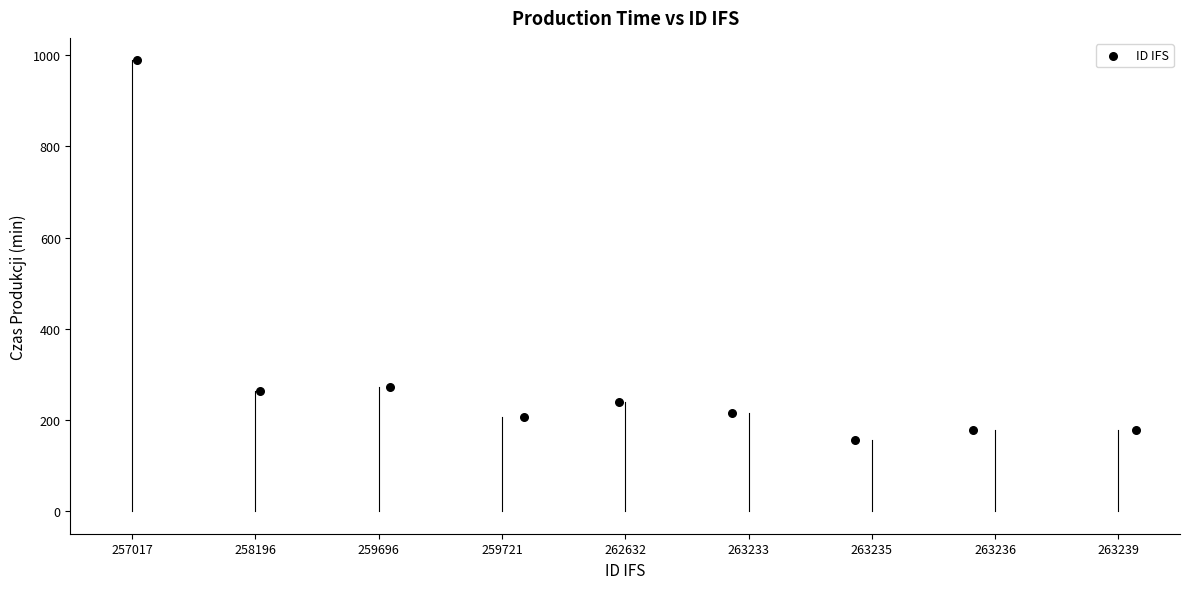

What is the range of Y values (max minus min)?

832.9